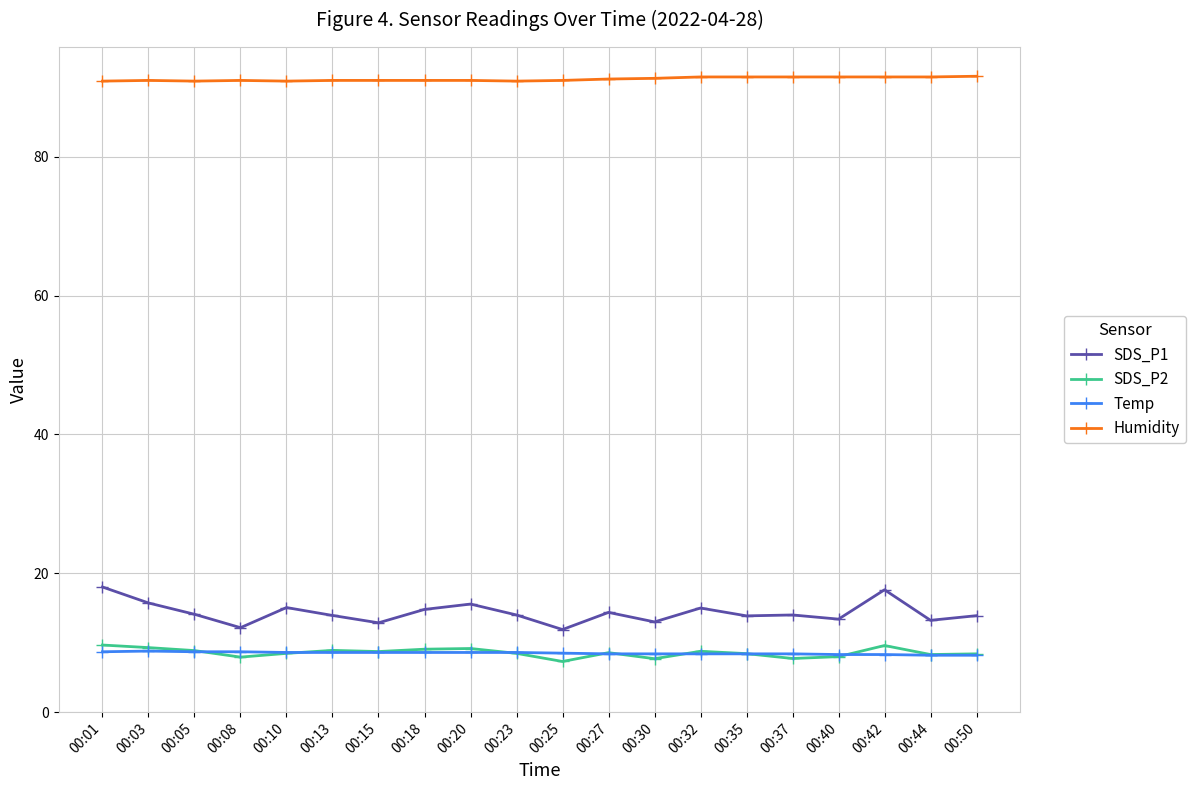

How many lines are shown in the chart?

4